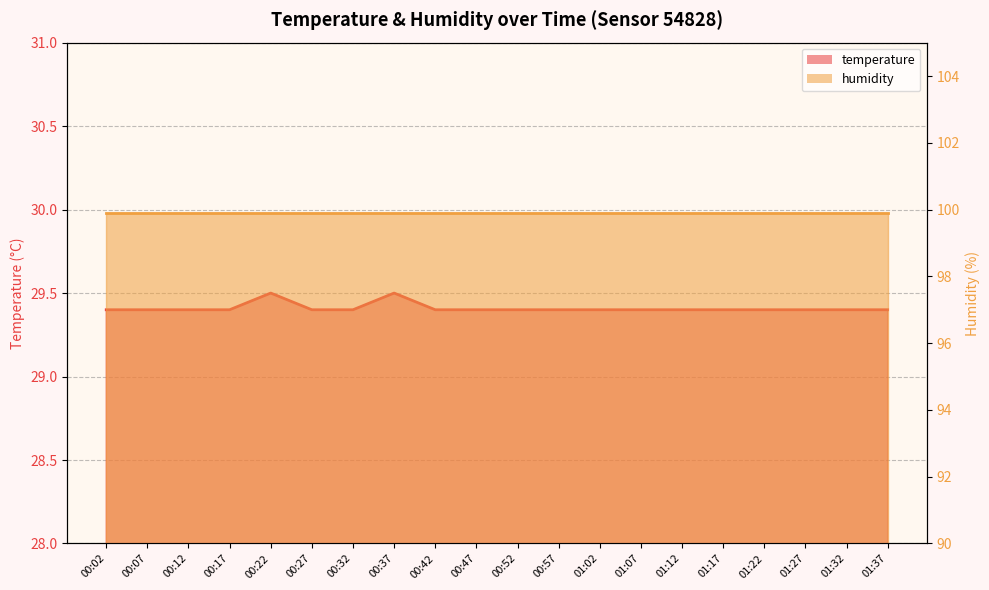

What is the smallest value displayed?

29.4